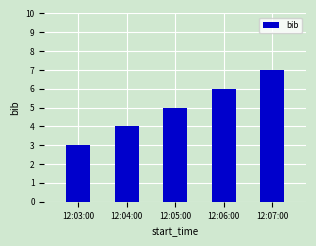

What position from the right is 12:04:00?

4